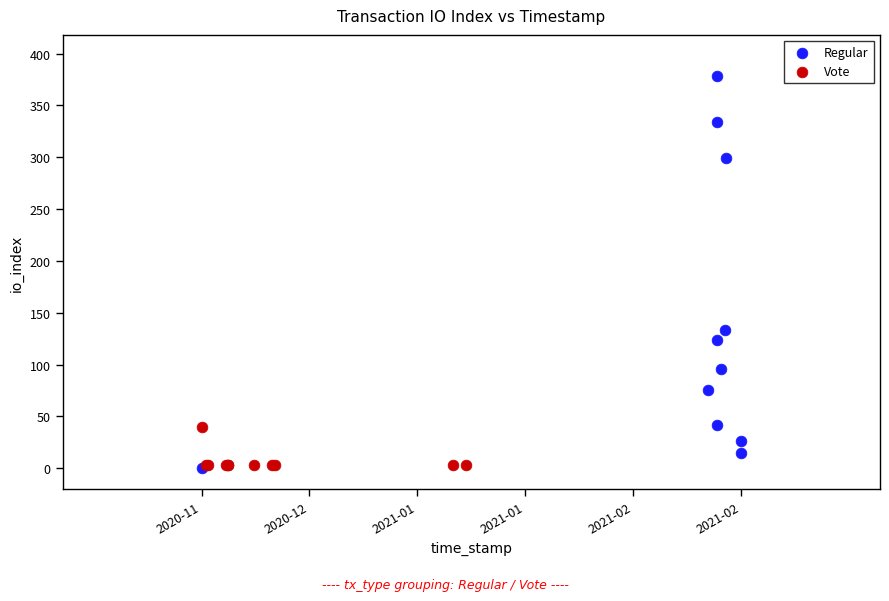

Which series has the widest spread of Y values?

Regular